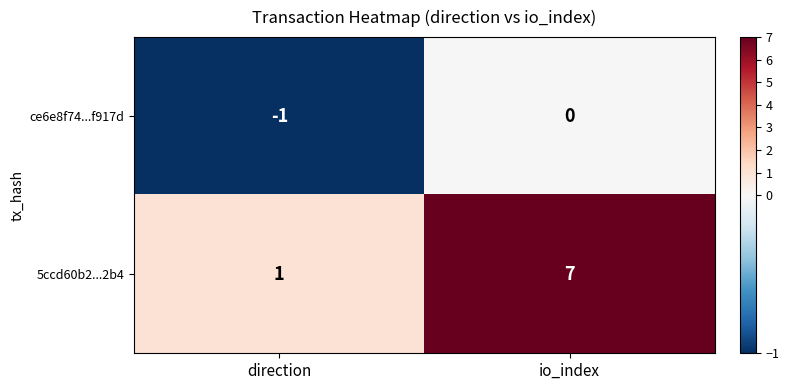

What is the total value across all series at io_index?

7